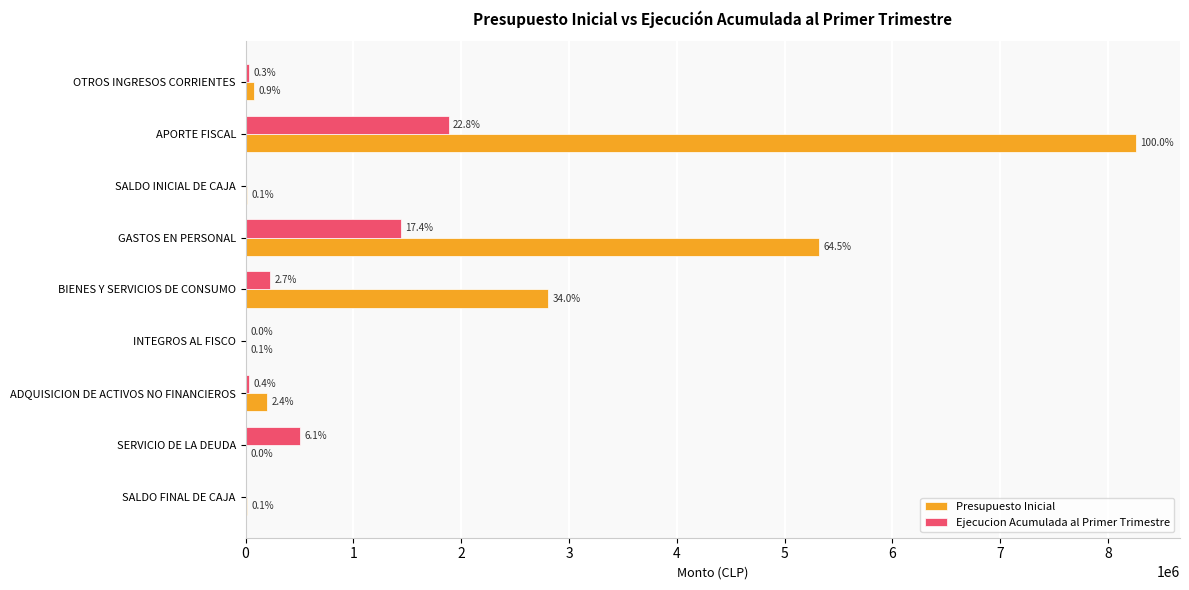

Where does the Presupuesto Inicial series first go above 78204?

APORTE FISCAL